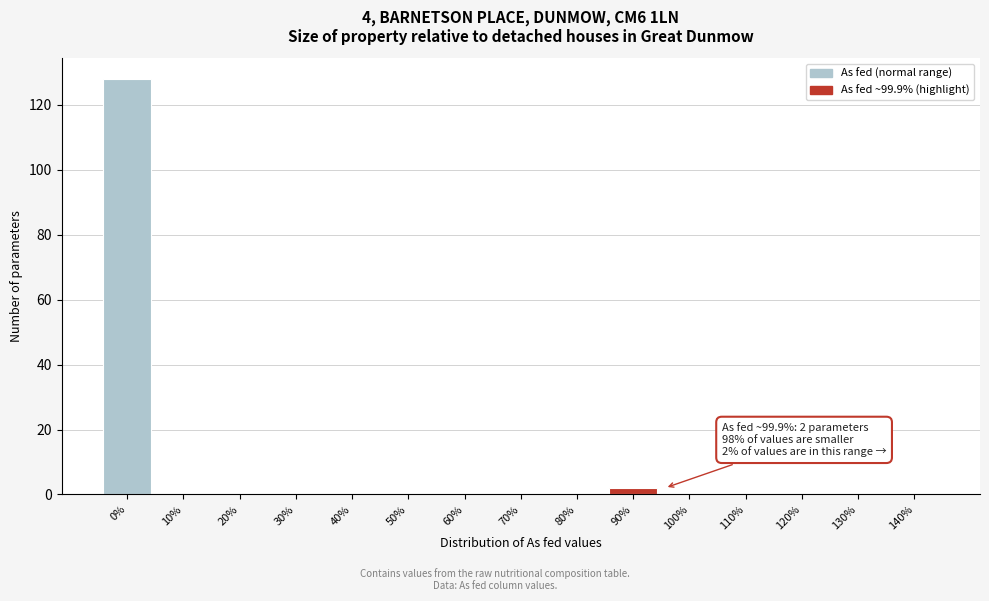

Reading left to right, transcribe all the data shown in this chart.

0%=128	10%=0	20%=0	30%=0	40%=0	50%=0	60%=0	70%=0	80%=0	90%=2	100%=0	110%=0	120%=0	130%=0	140%=0